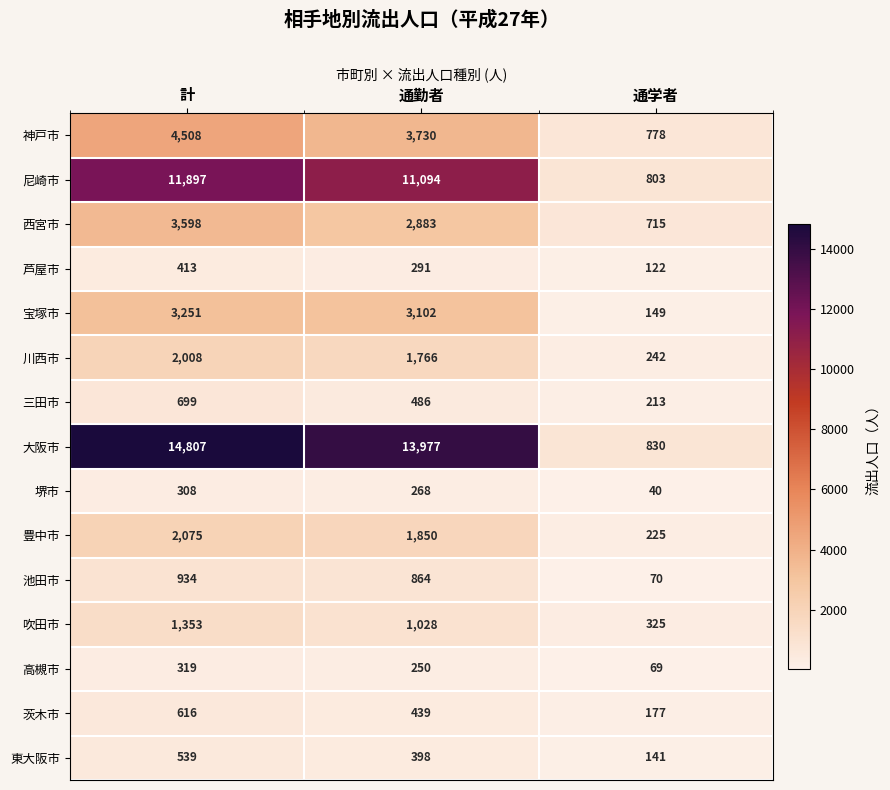

Between 計 and 通学者, which series saw the biggest shift?

大阪市